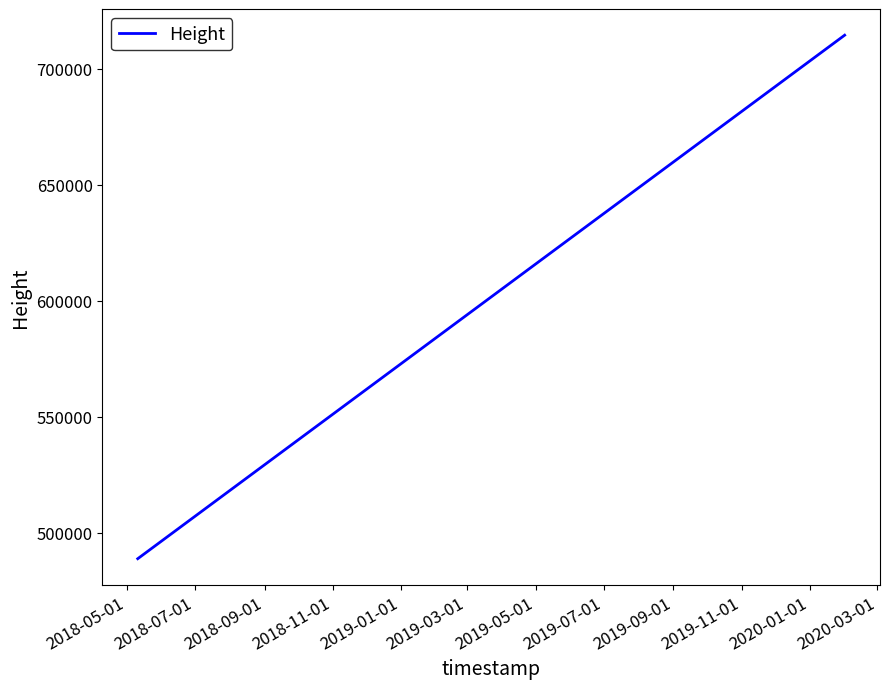

What is the average value?

564079